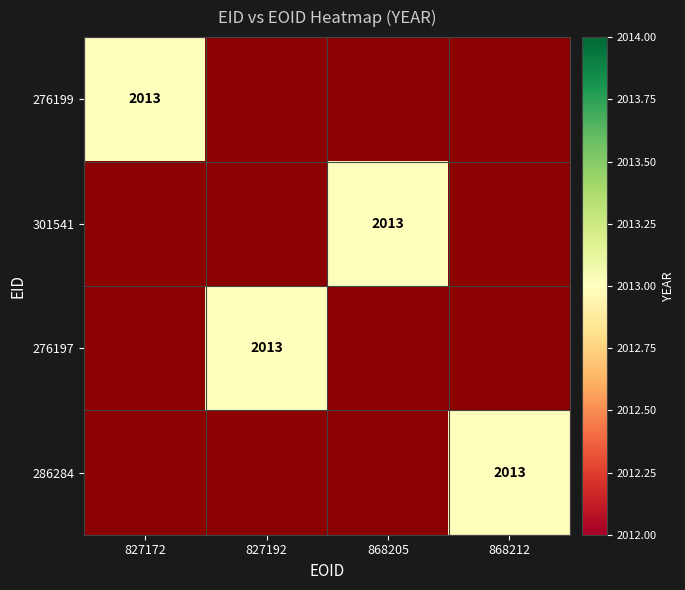

Which has a higher value, 827172 or 868212?

827172